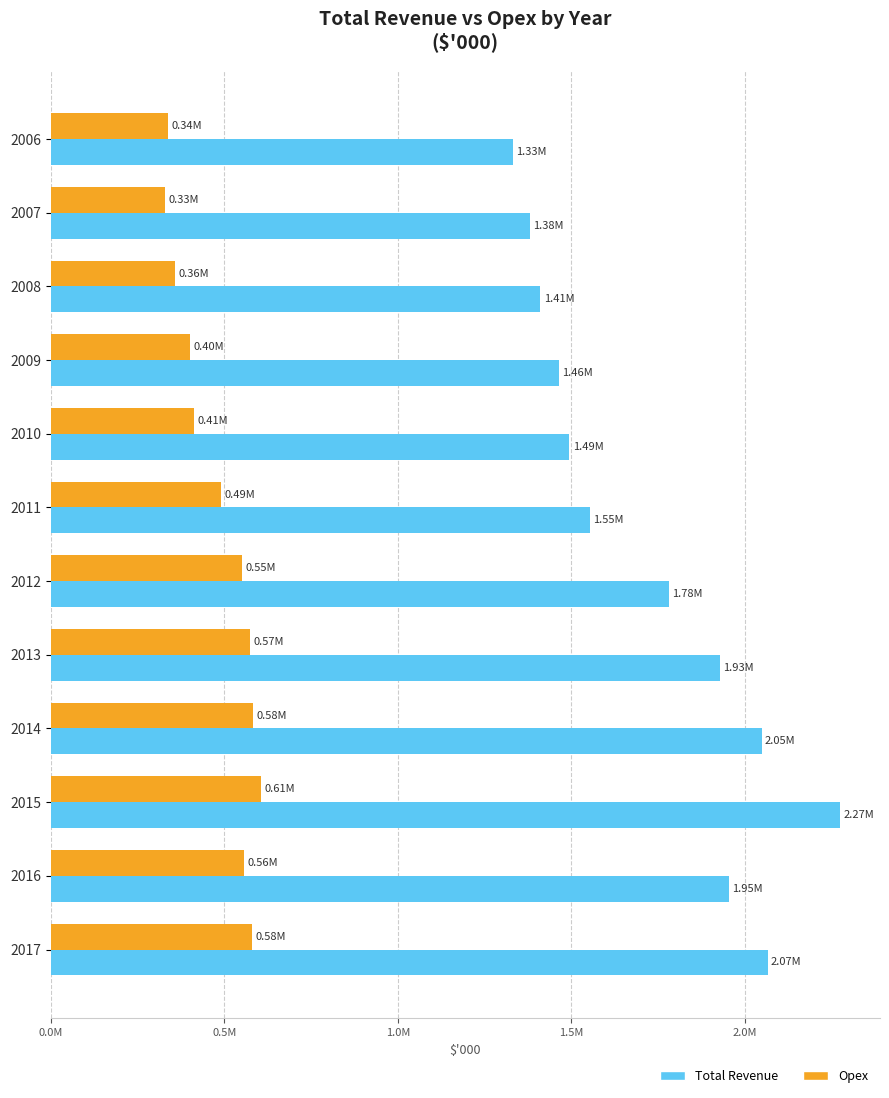

What are all the series names shown in the legend?

Total Revenue, Opex